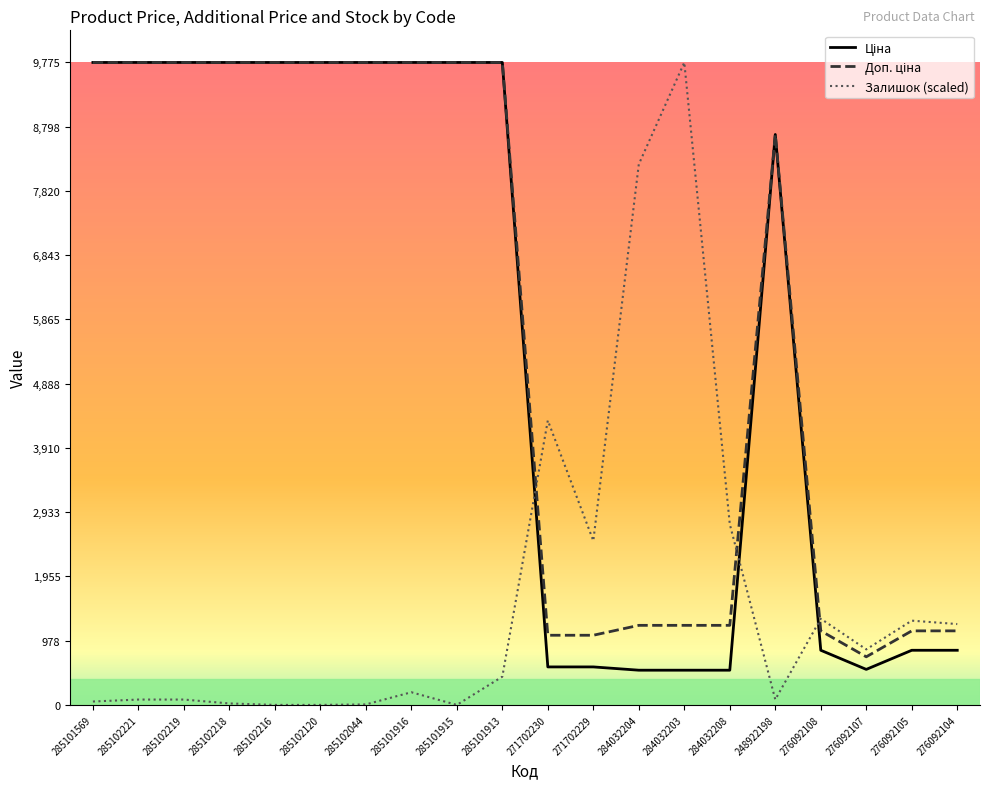

What is the total value across all series at 271702230?

5966.3